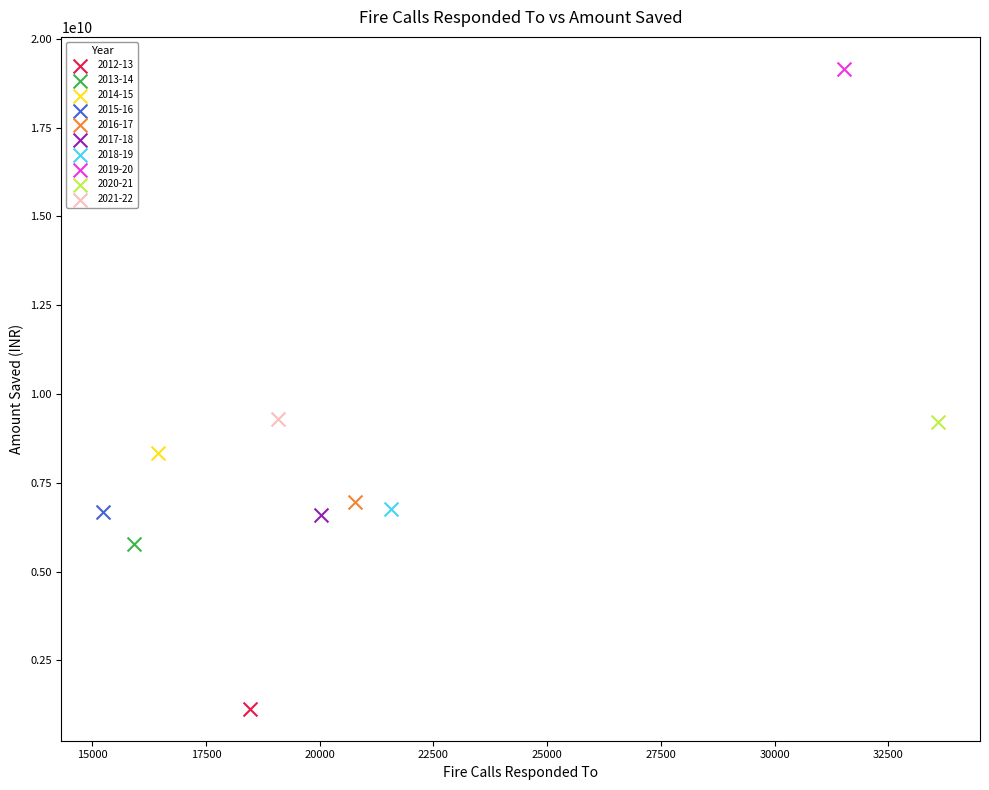

Which series reaches the maximum Y coordinate?

2019-20